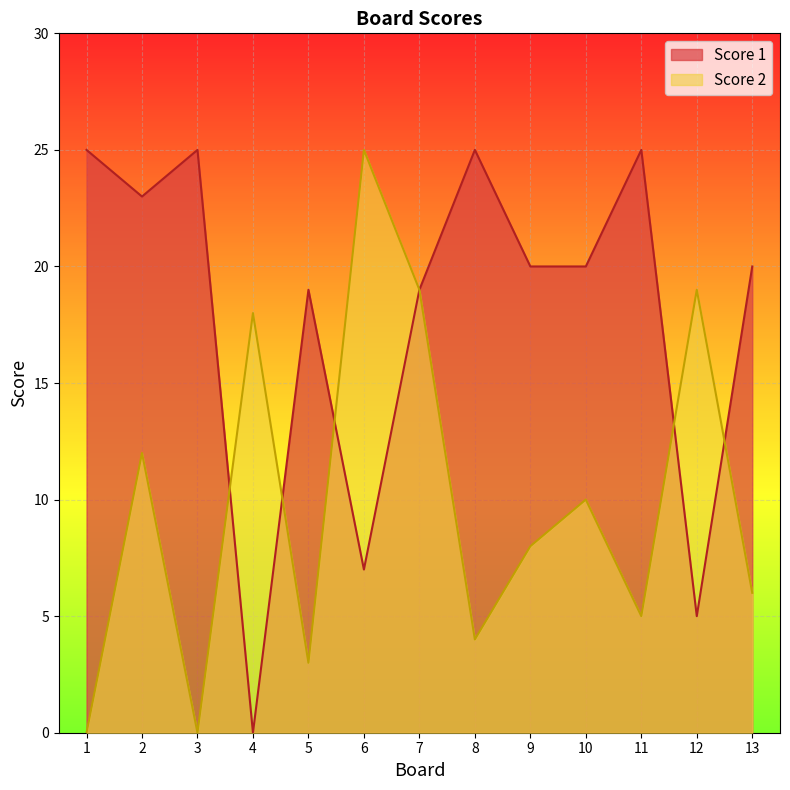

At how many categories does at least one series exceed 6?

13